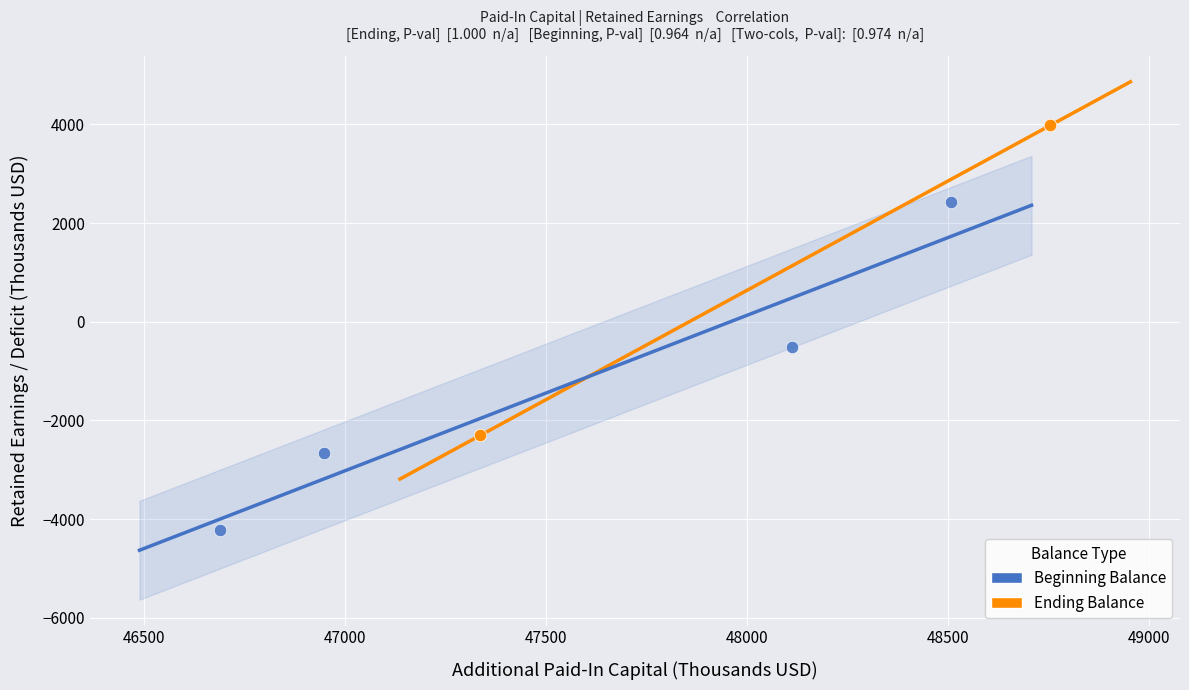

Which series contains the highest Y value?

Ending Balance